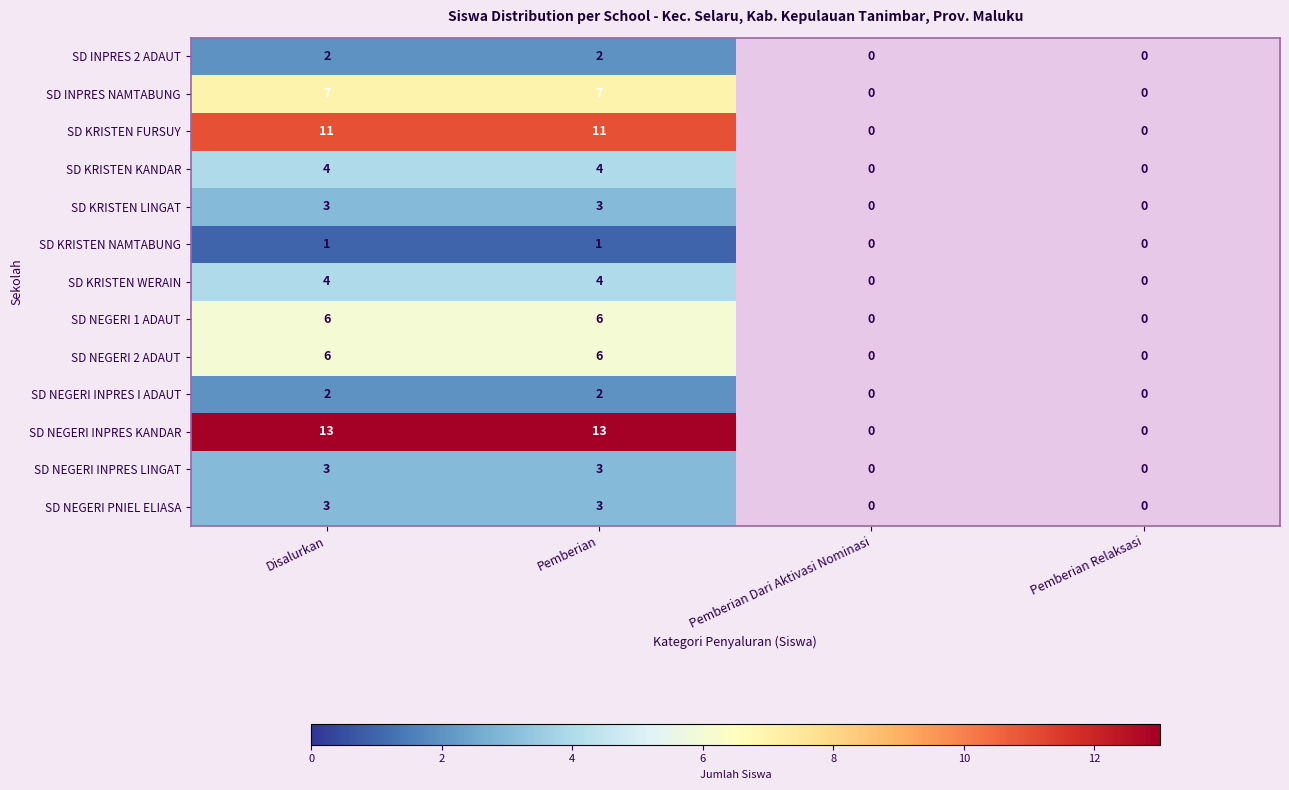

Is the value of SD NEGERI 1 ADAUT at Pemberian Dari Aktivasi Nominasi greater than the value of SD KRISTEN KANDAR at Pemberian Relaksasi?

No